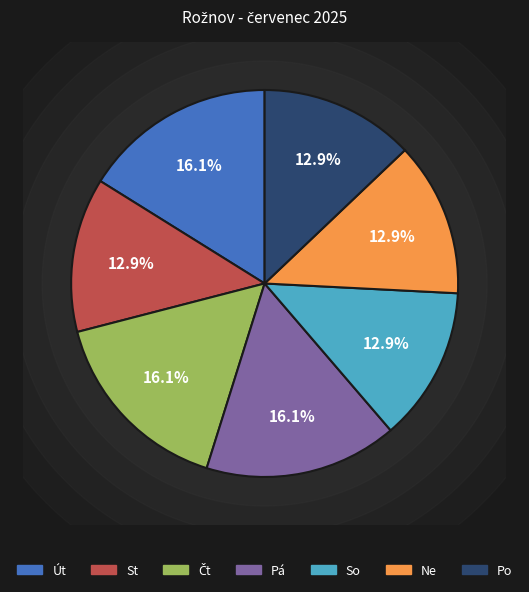

What is the smallest slice in the pie chart?

So